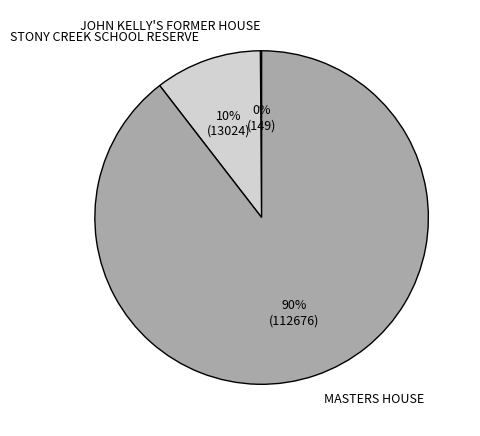

Is it true that MASTERS HOUSE is 77% of the pie?

False